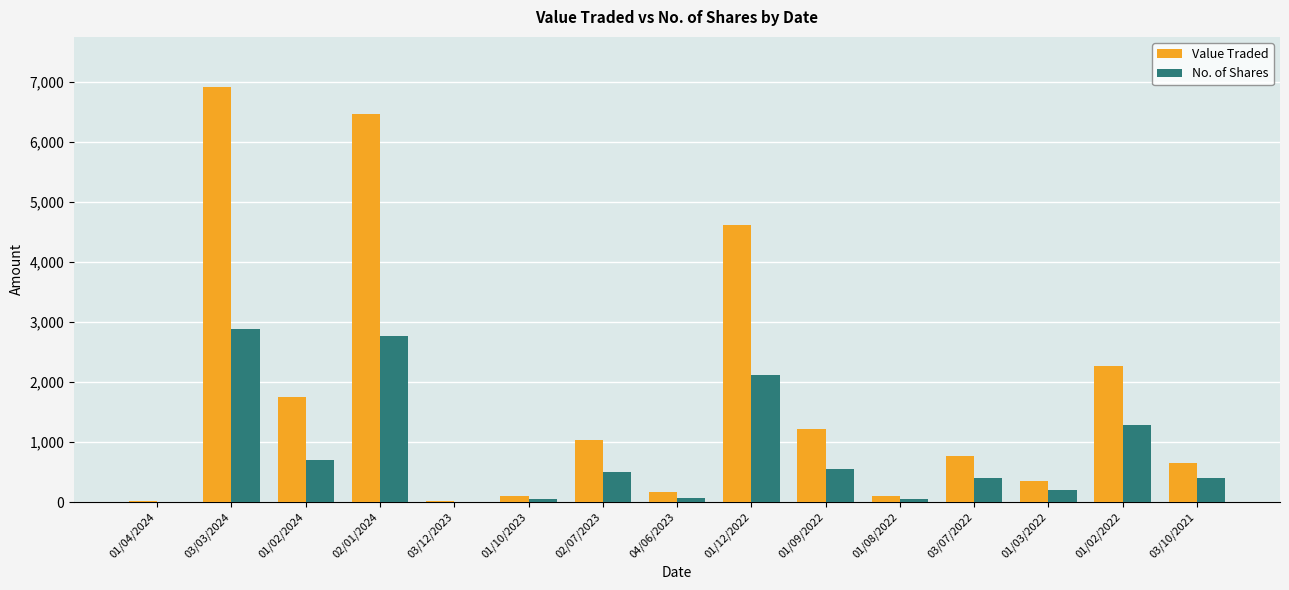

What is the highest value of the Value Traded series?

6915